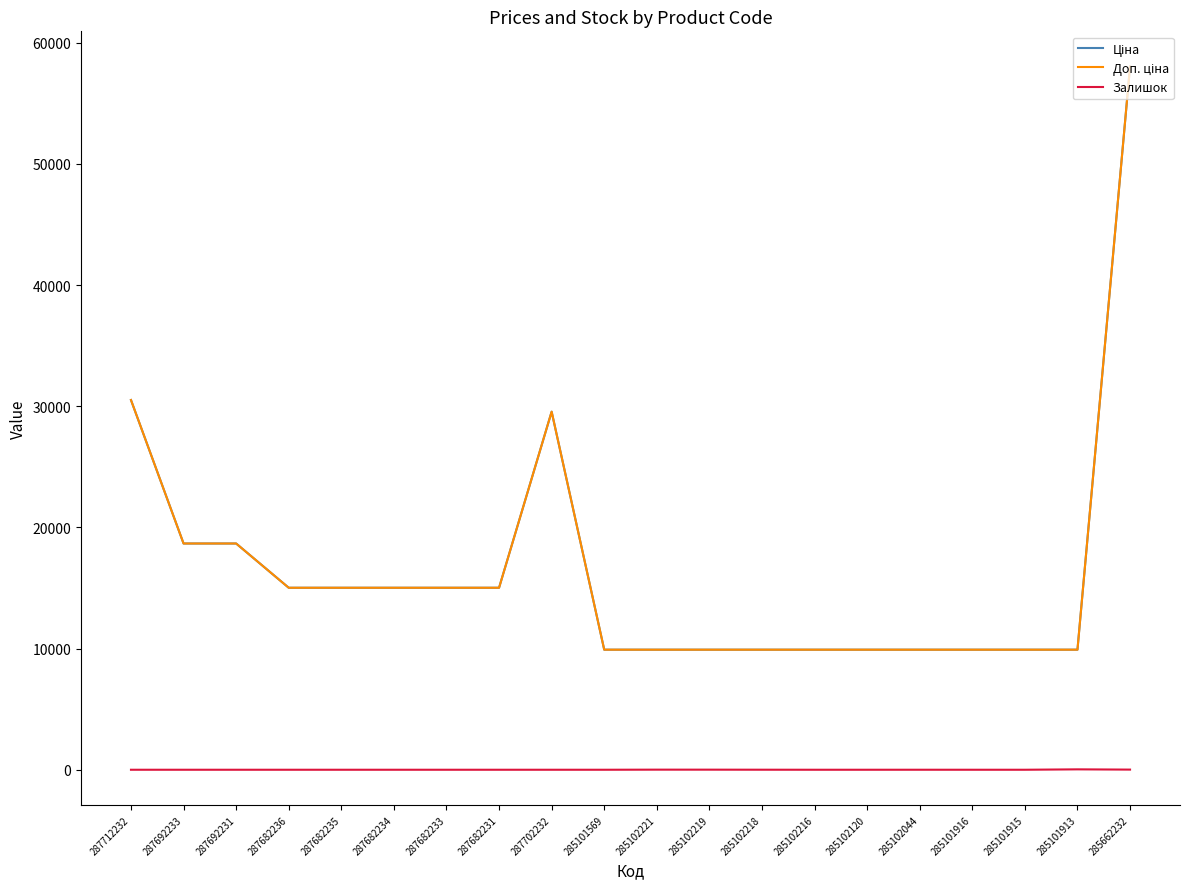

Is the value of Ціна at 287682234 greater than the value of Доп. ціна at 285102120?

Yes